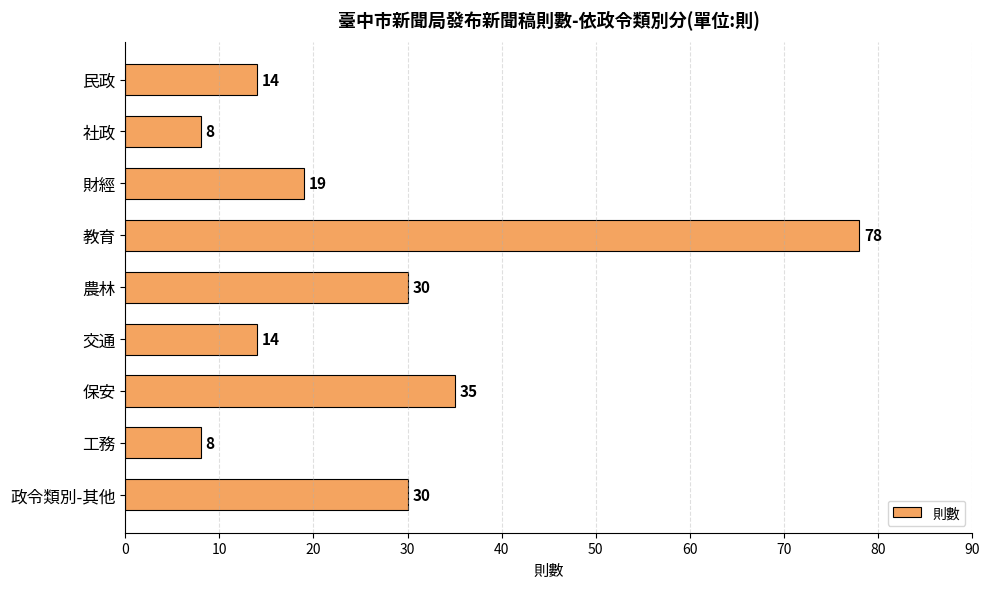

Is it true that the value at 社政 is 4?

False